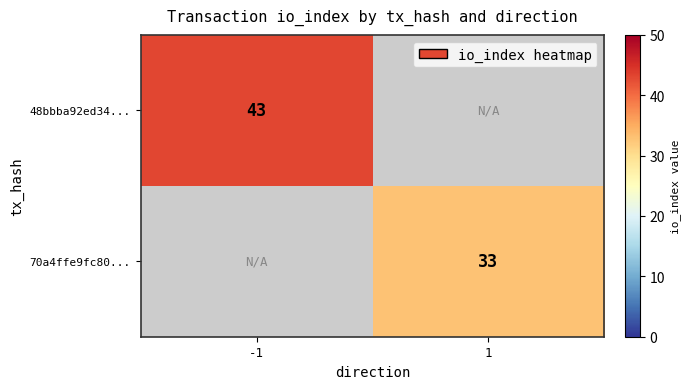

The value of 70a4ffe9fc80... at 1 is 33. True or false?

True